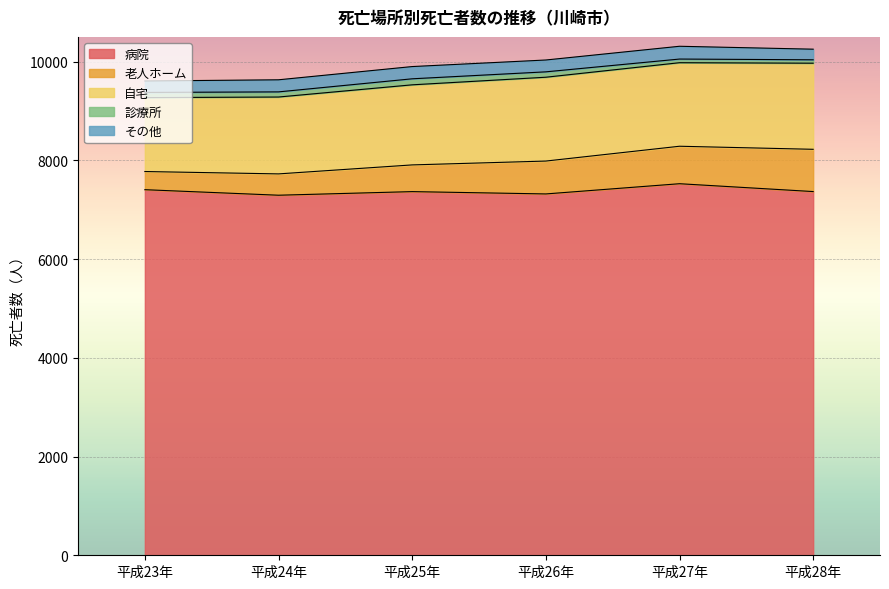

Reading right to left, list all the values displayed in this chart.

病院: 平成28年=7367	平成27年=7526	平成26年=7319	平成25年=7366	平成24年=7293	平成23年=7405
老人ホーム: 平成28年=856	平成27年=759	平成26年=666	平成25年=541	平成24年=432	平成23年=368
自宅: 平成28年=1744	平成27年=1692	平成26年=1698	平成25年=1622	平成24年=1557	平成23年=1497
診療所: 平成28年=69	平成27年=74	平成26年=109	平成25年=122	平成24年=104	平成23年=105
その他: 平成28年=215	平成27年=259	平成26年=240	平成25年=248	平成24年=245	平成23年=232